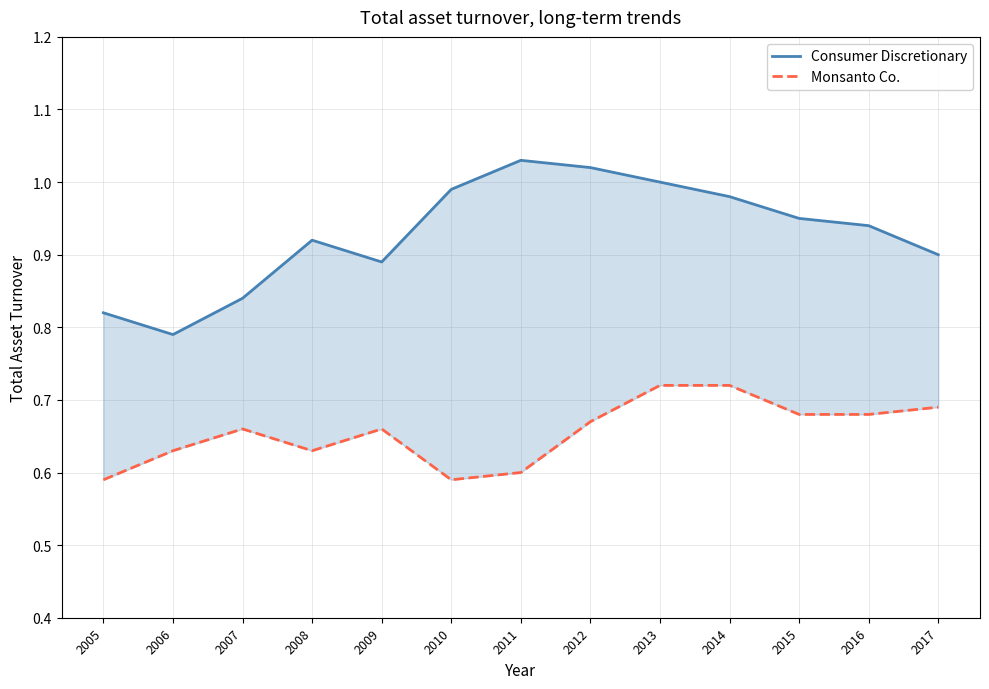

What is the total value across all series at 2007?

1.5